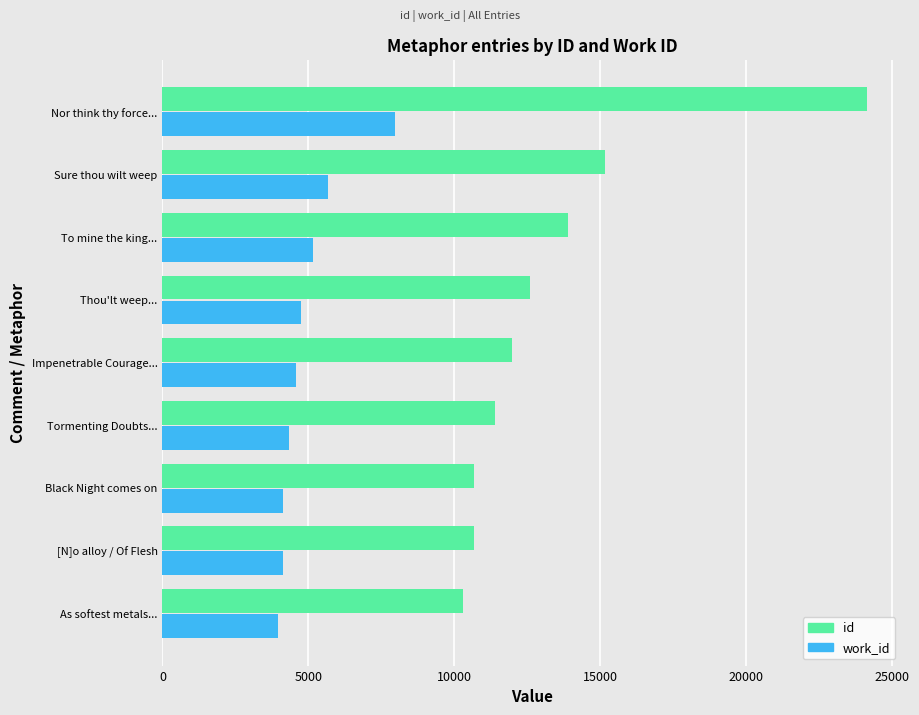

How many data points in work_id are less than 4559?

4